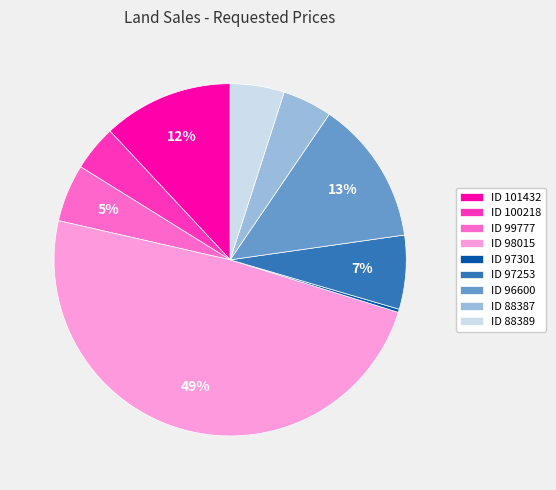

Combined, do ID 99777 and ID 88389 account for over 50%?

No